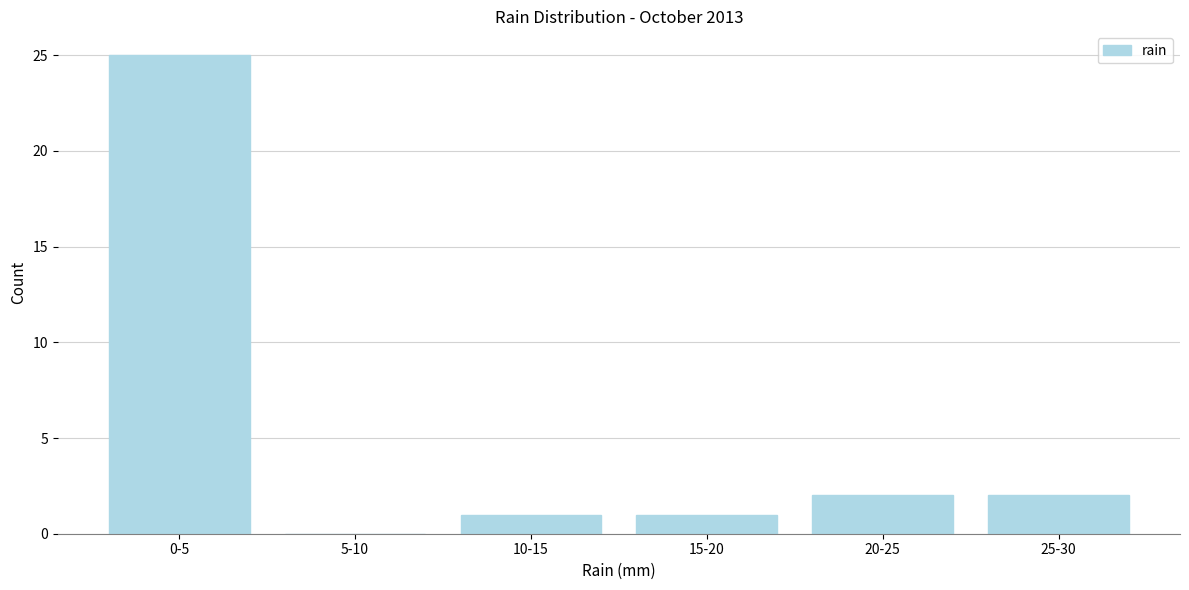

Reading left to right, extract all data points from this chart.

0-5=25	5-10=0	10-15=1	15-20=1	20-25=2	25-30=2